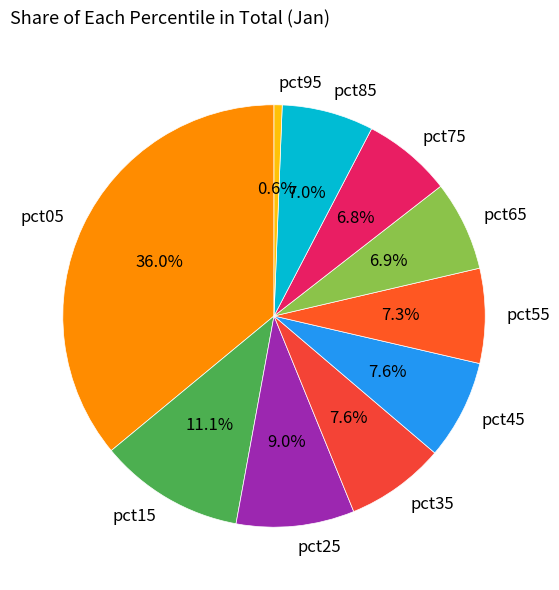

Is it true that pct65 is 1% of the pie?

False